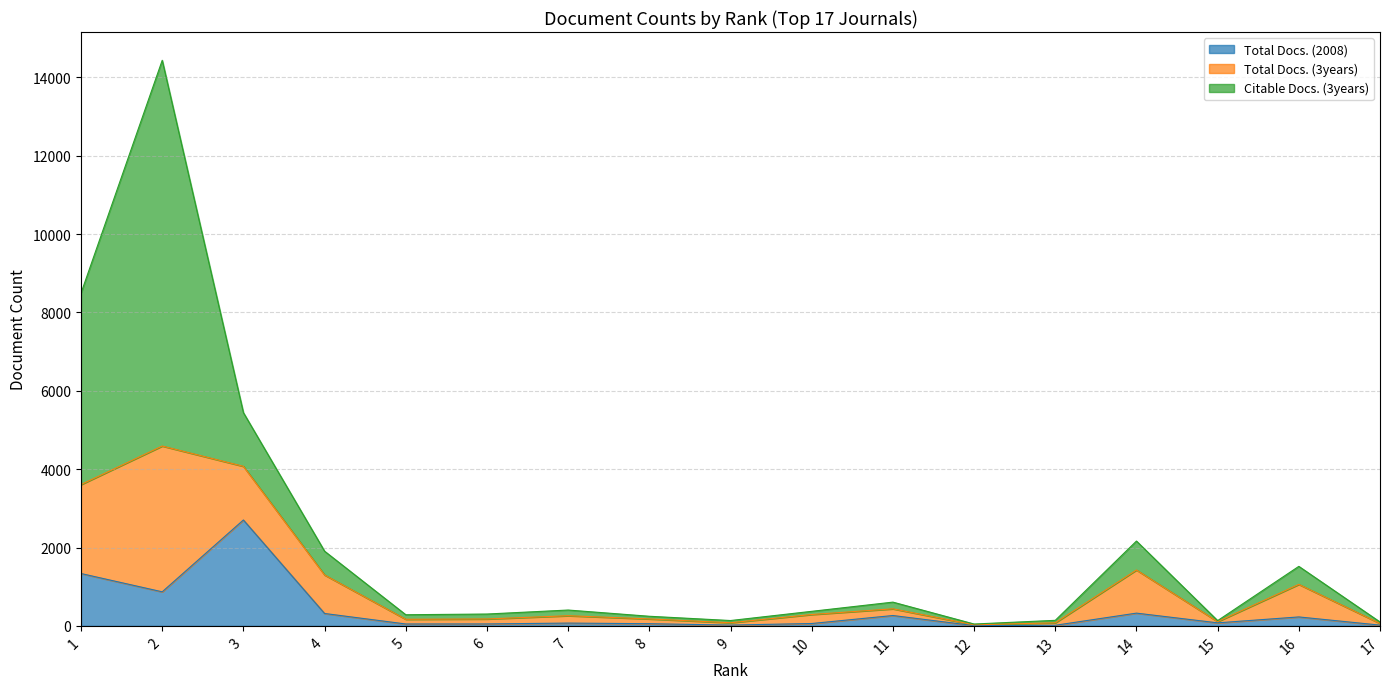

True or false: Total Docs. (3years) and Total Docs. (2008) intersect in this chart.

False